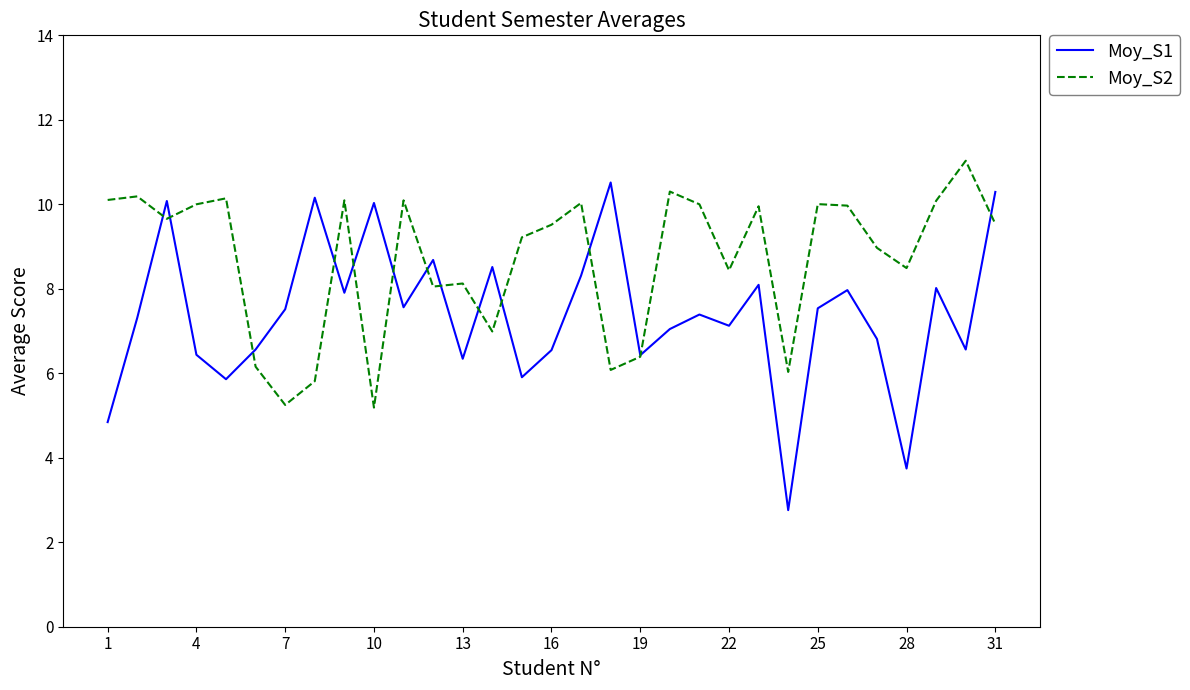

What is the lowest value of the Moy_S1 series?

2.8